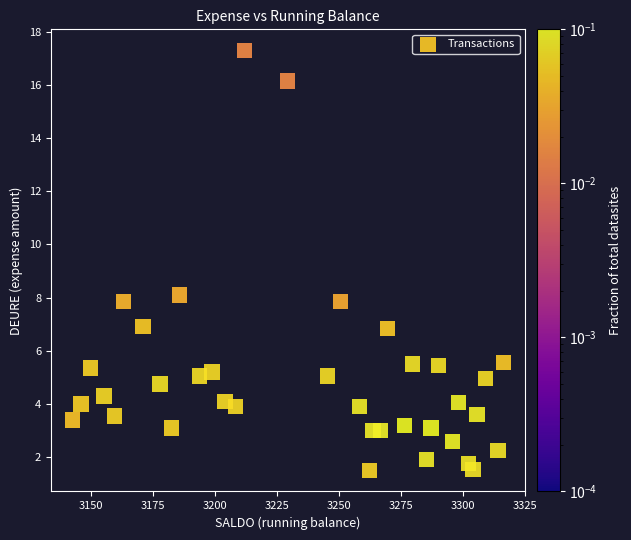

What Y value in the scatter plot is closest to 9?

8.1